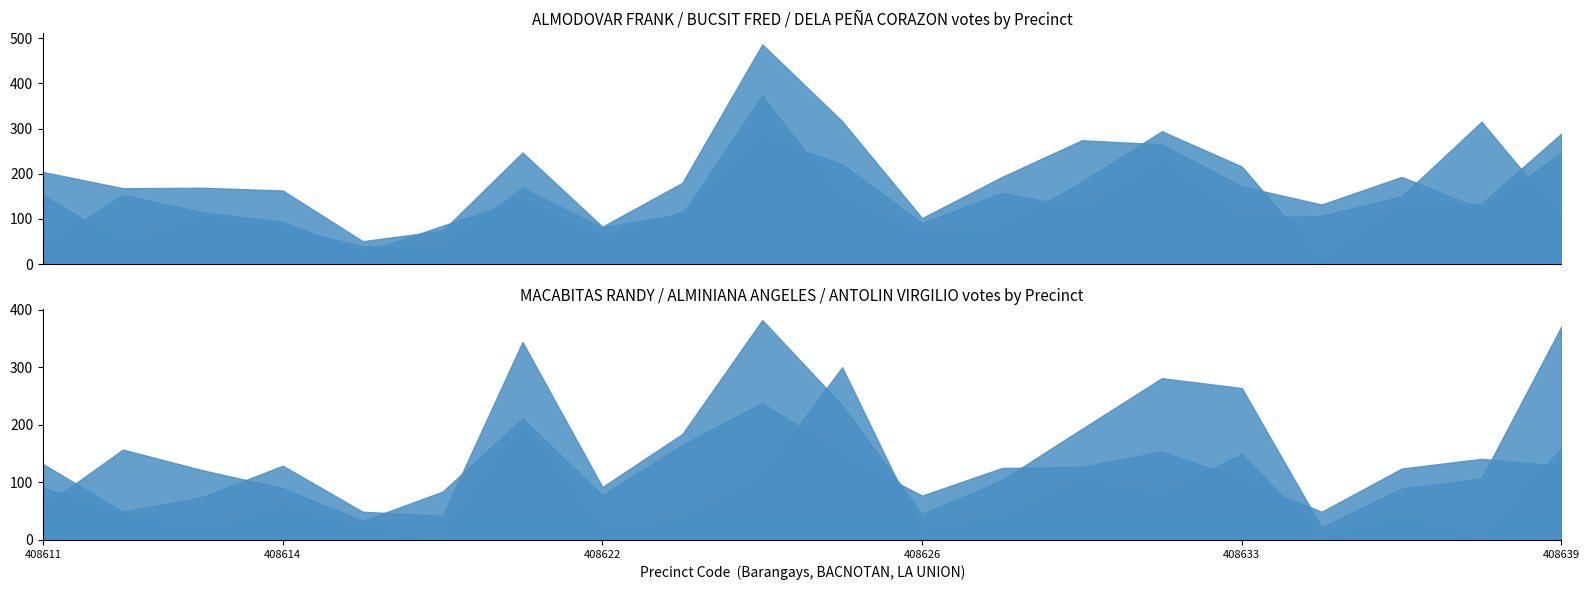

What is the value of the MACABITAS, RANDY point at the 13th from the left?

42